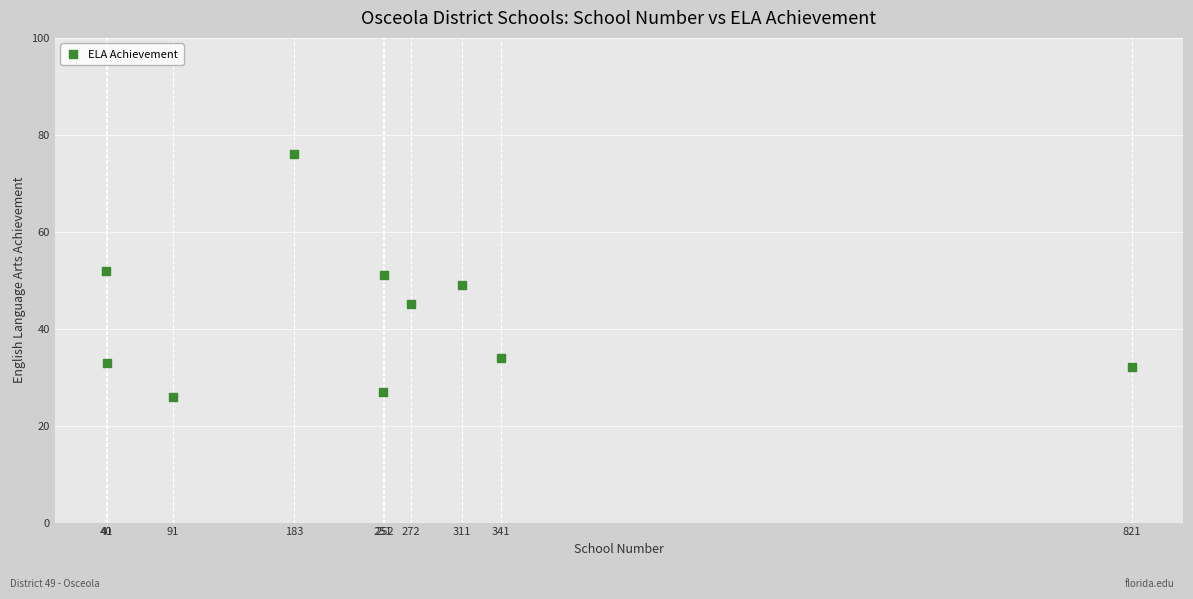

What is the range of Y values (max minus min)?

50